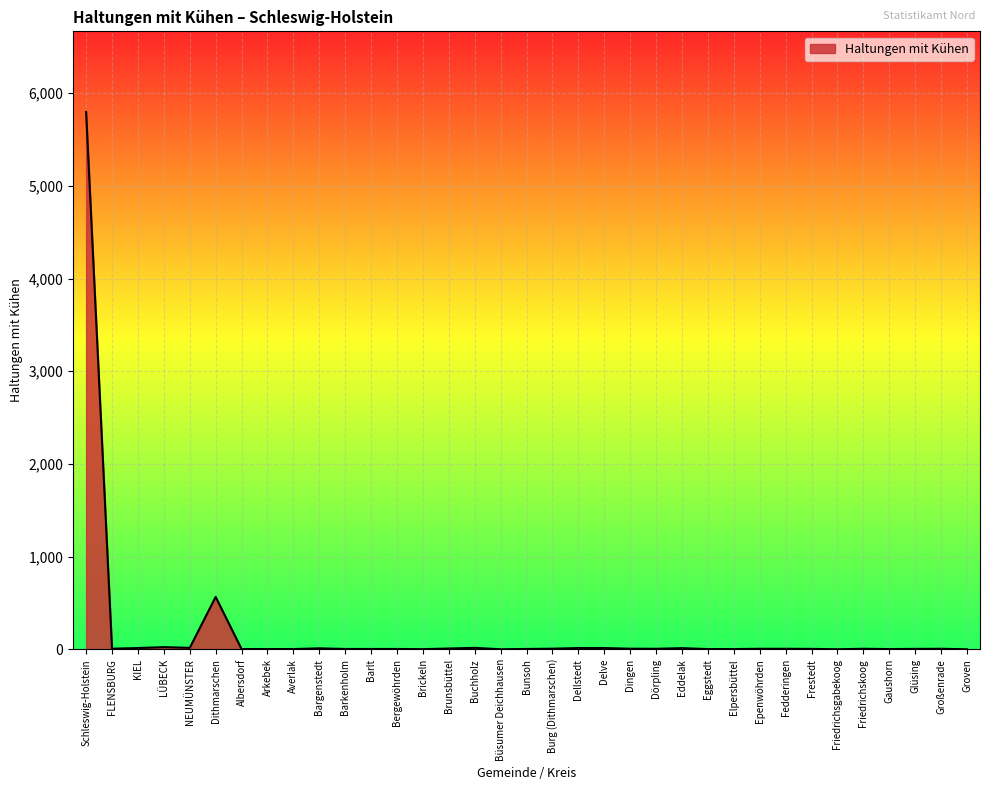

What position from the right is Epenwöhrden?

9